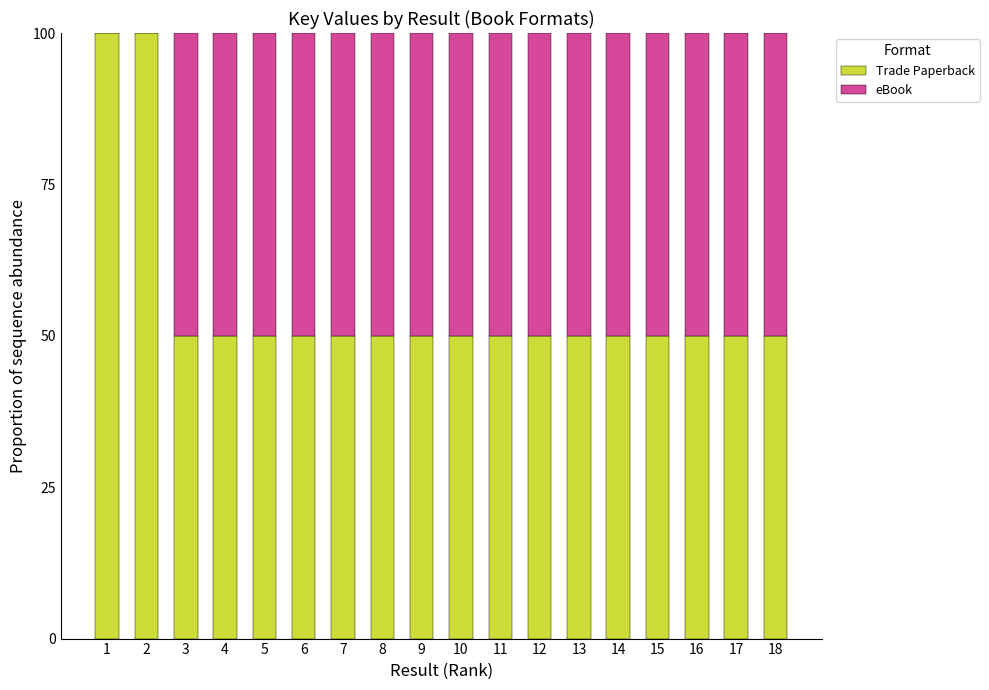

Are the bars grouped side by side (vs. stacked)?

No